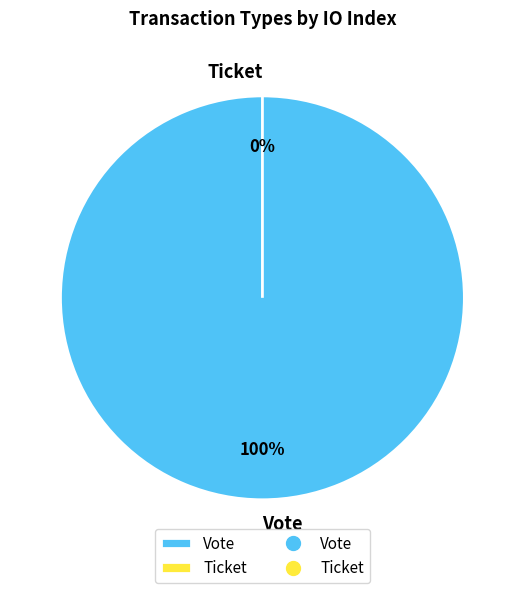

Is there a majority slice in this chart?

Yes